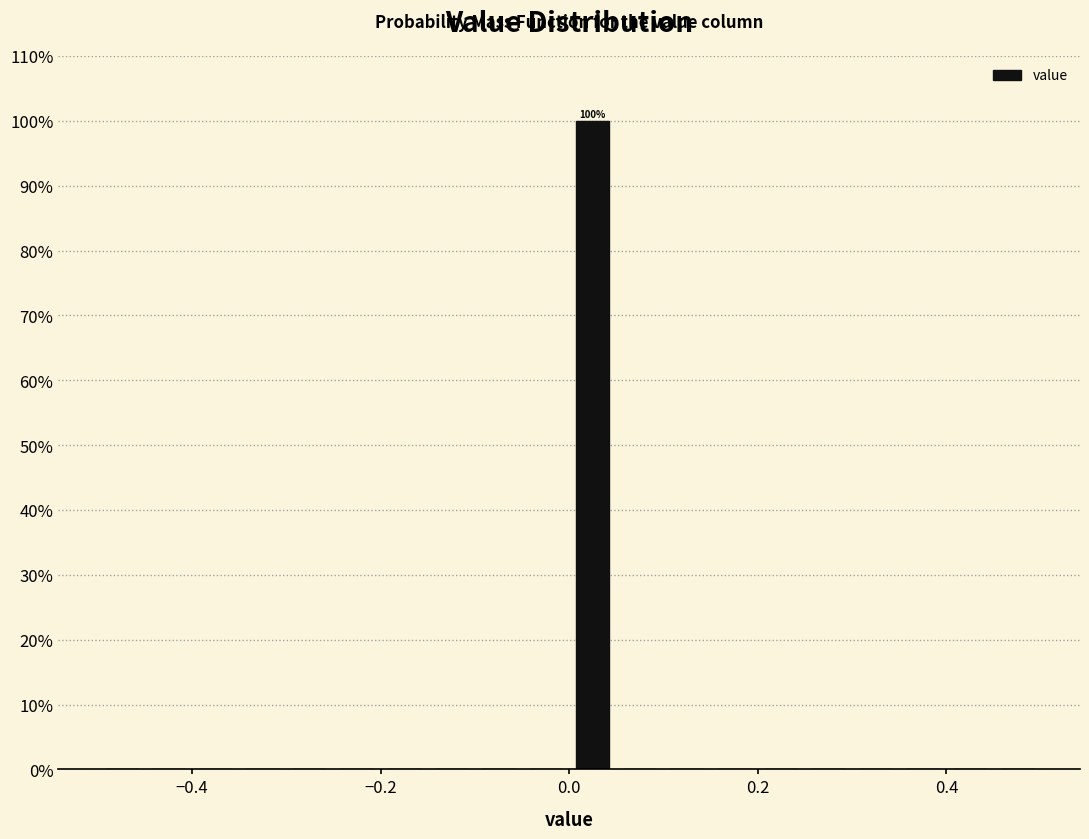

Read against the x-axis, roughly where is the centre of the tallest bar?

0.02